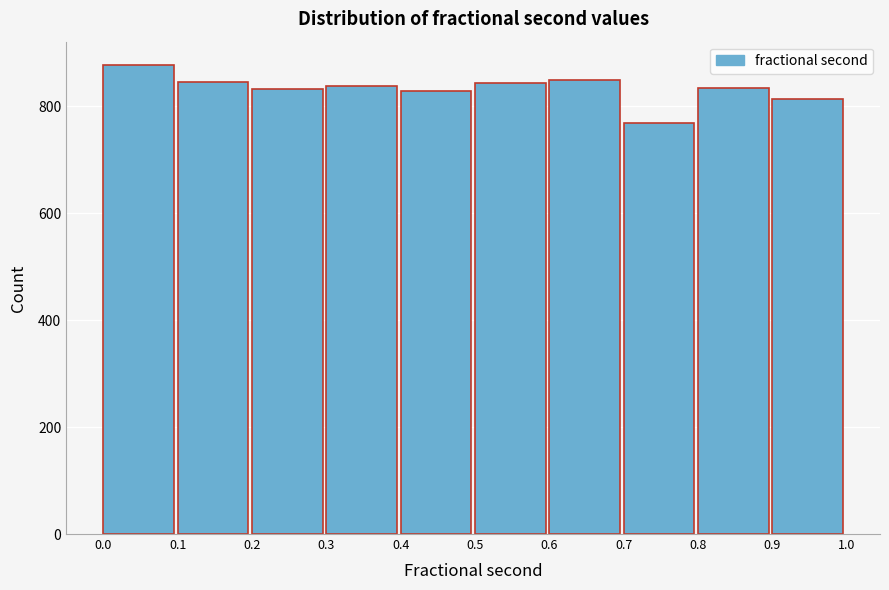

How tall is the bar that spans 0.1 to 0.2 on the x-axis? The values are not printed on the chart, so give them approximately, as read against the axis.

840